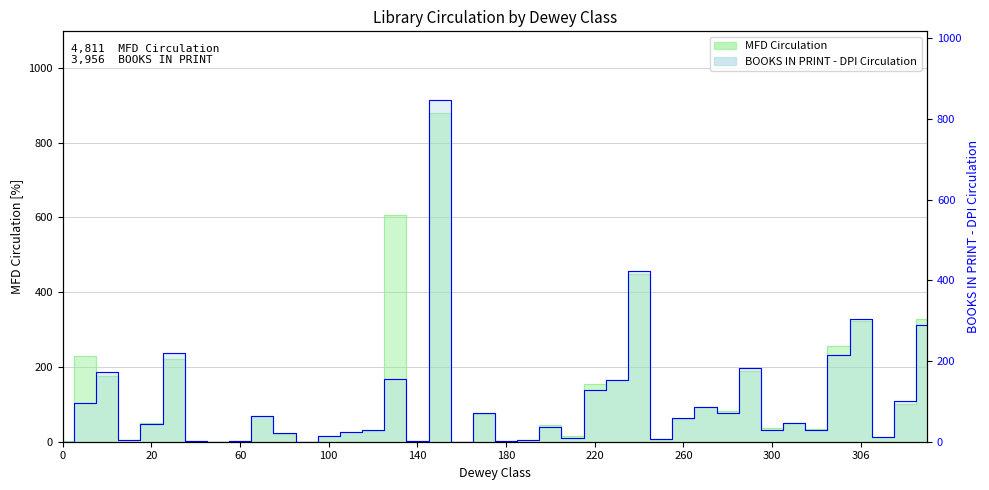

Where does the BOOKS IN PRINT - DPI Circulation series first go above 43?

1